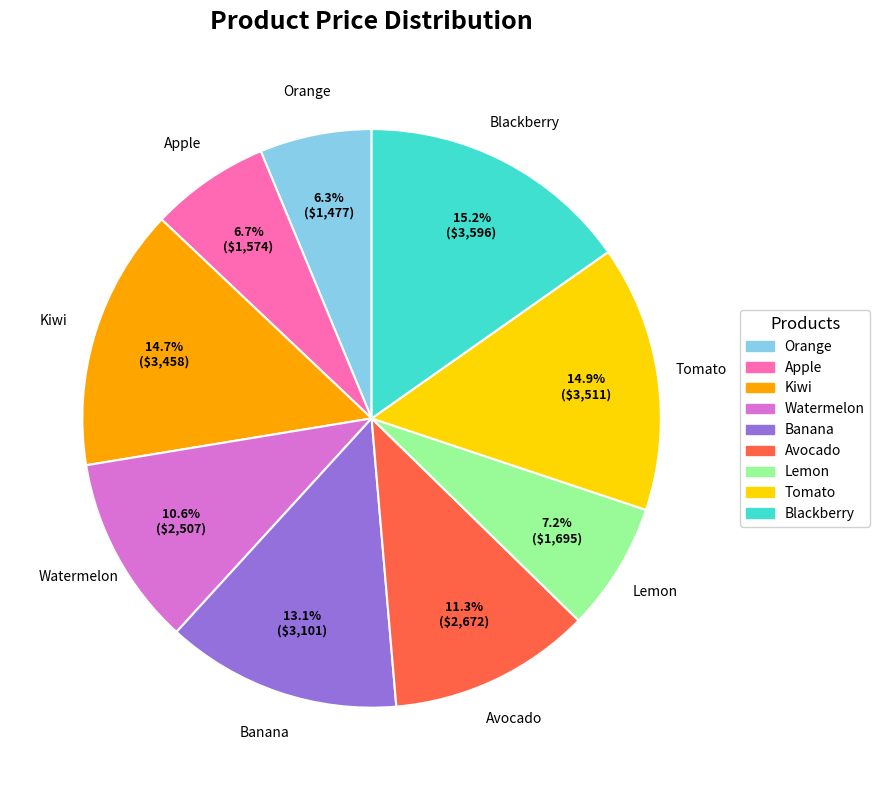

Does any single category account for the majority?

No